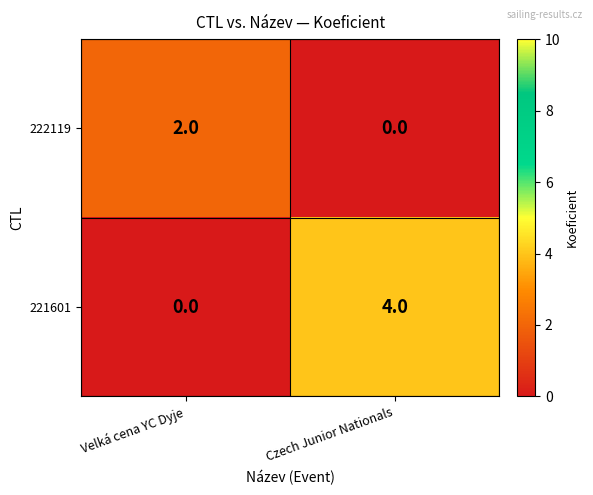

How many data points does each series have?

2